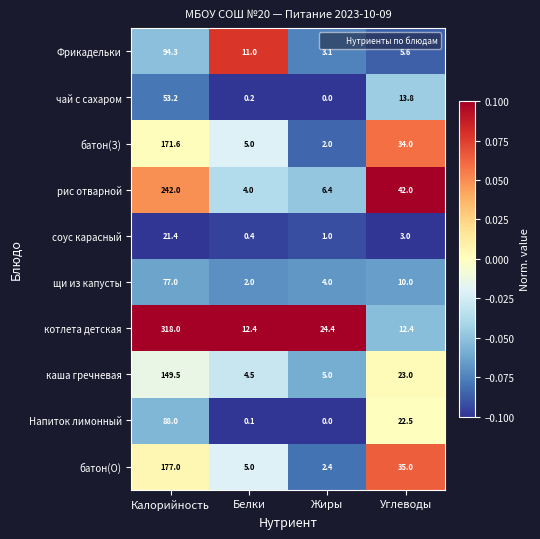

Rank the series by their maximum value, from highest to lowest.

котлета детская, рис отварной, батон(О), батон(З), каша гречневая, Фрикадельки, Напиток лимонный, щи из капусты, чай с сахаром, соус карасный